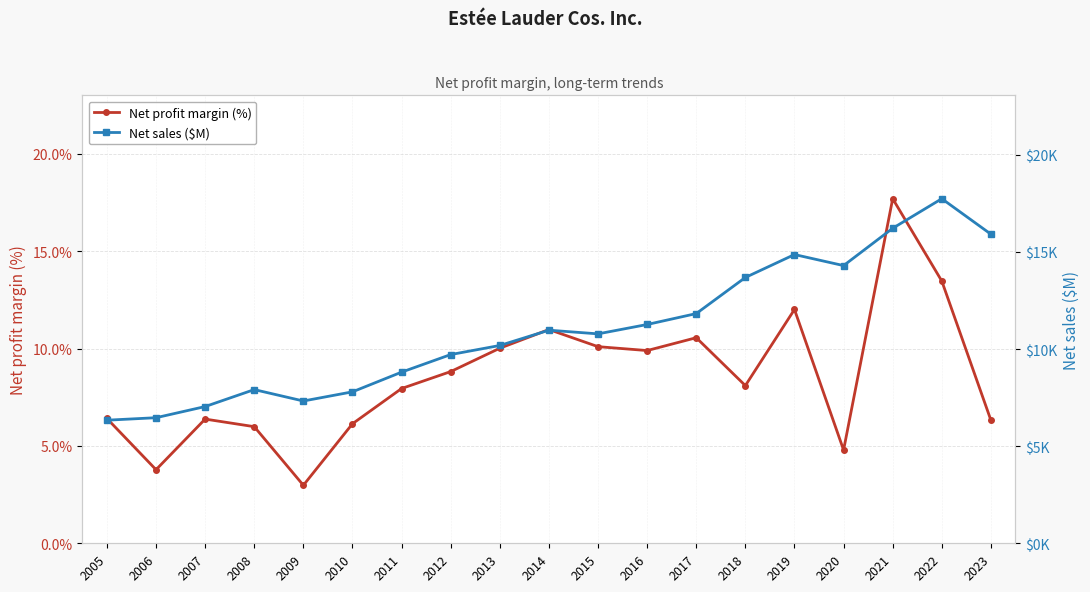

What is the greatest value displayed?

17737.0